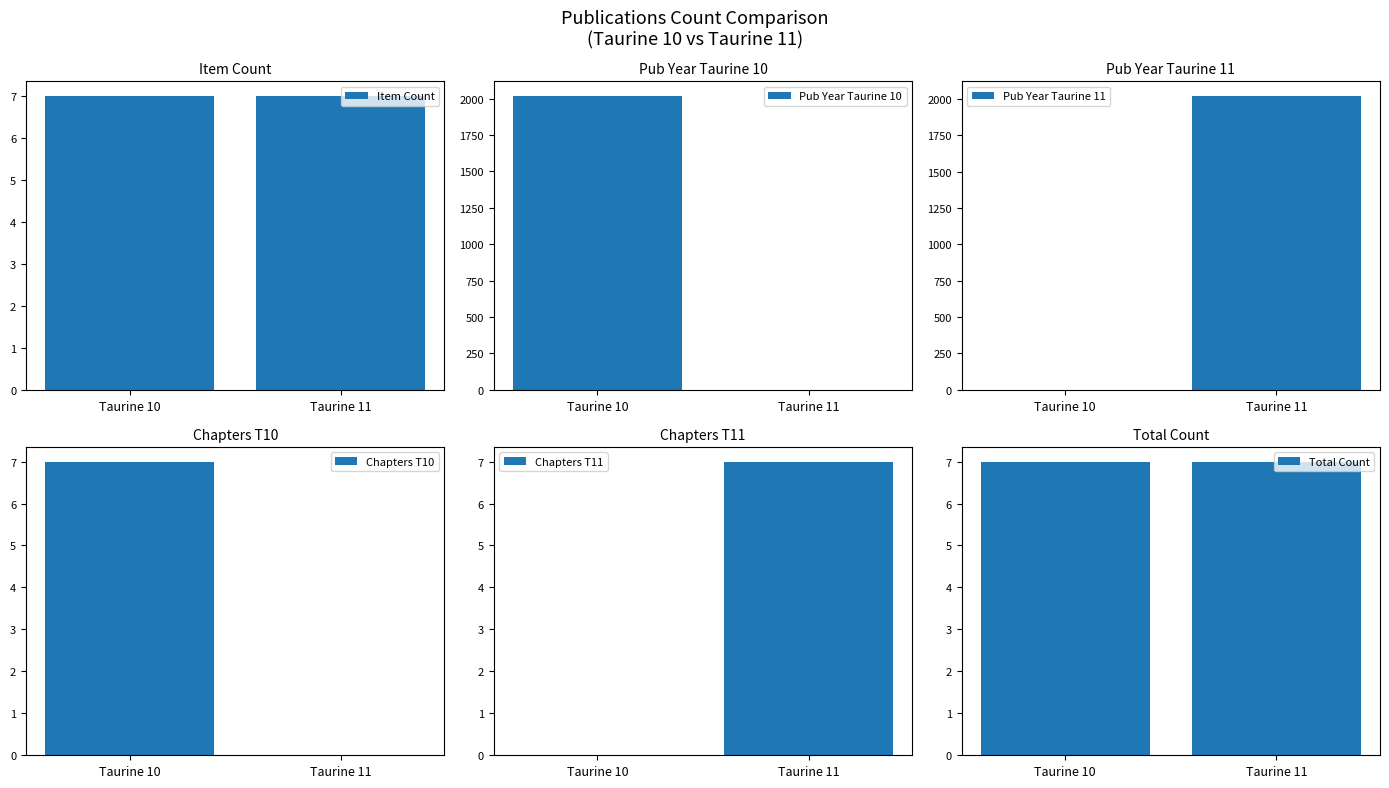

Between Taurine 10 and Taurine 11, which series saw the biggest shift?

Pub Year Taurine 11